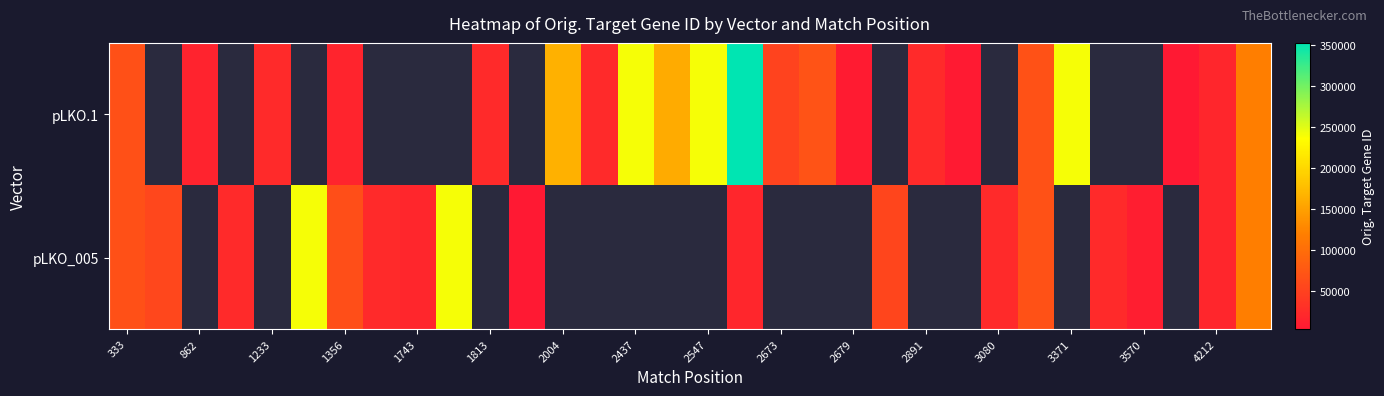

List the series in order of their peak value, highest first.

pLKO.1, pLKO_005